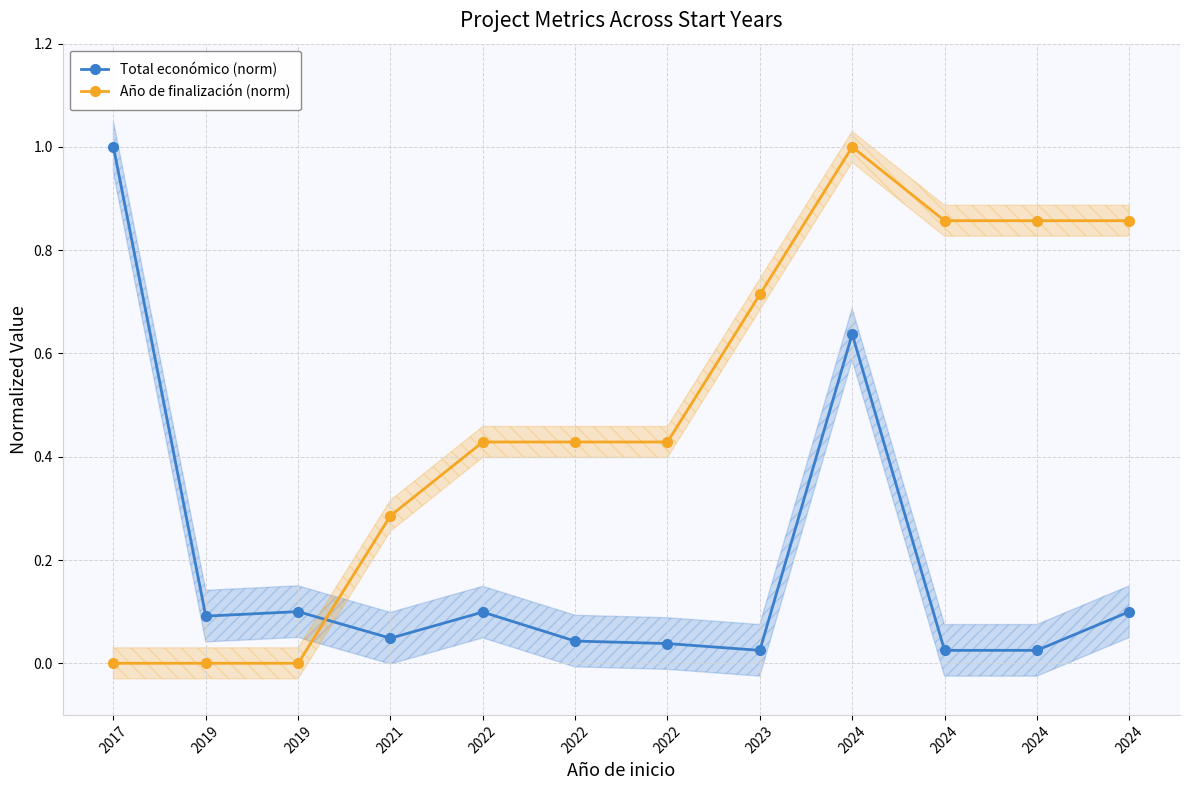

True or false: Año de finalización (norm) has a value of 0.1 at 2021.

False